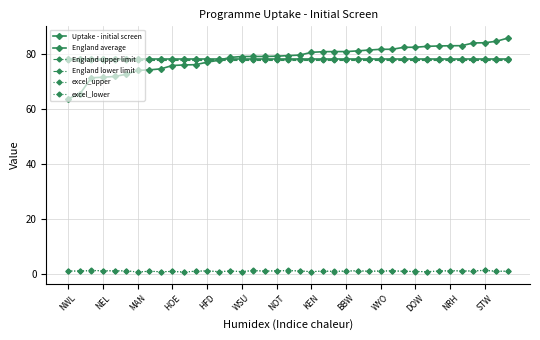

Is this an area chart (filled region under the line)?

No